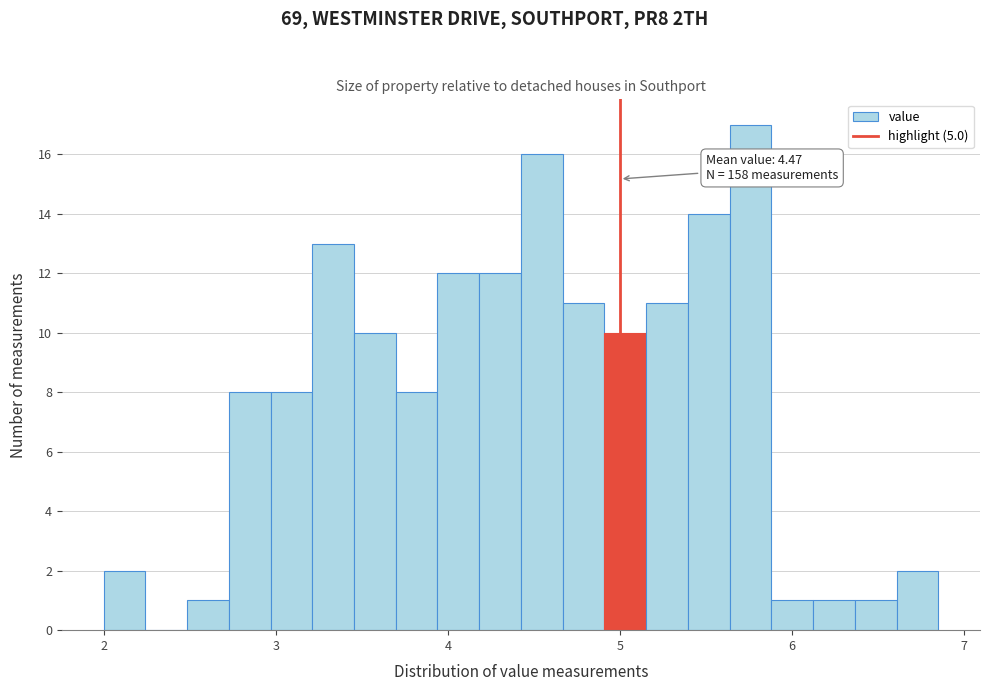

Around what value on the x-axis is the tallest bar? Give the approximate position of its centre, as read against the axis.

5.8